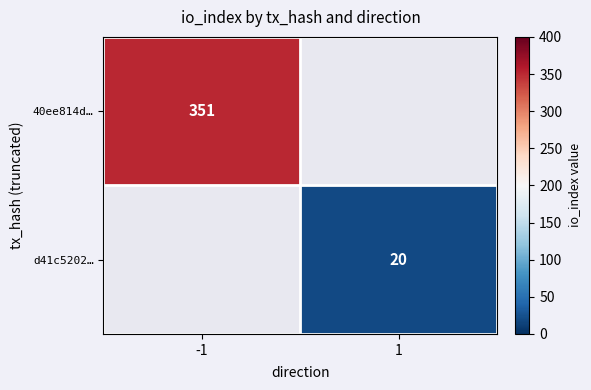

True or false: 40ee814d… has a value of 351 at -1.

True